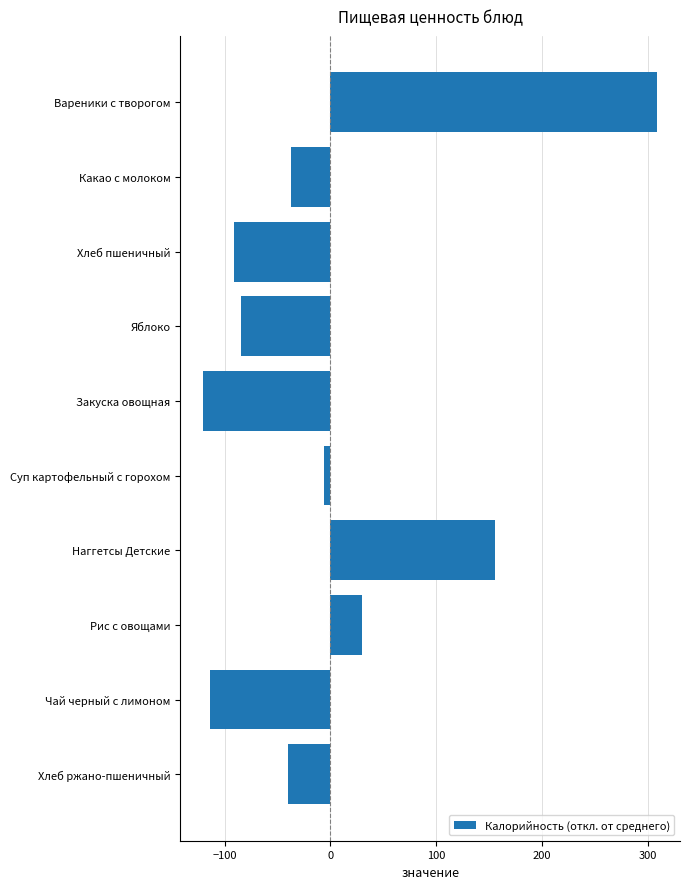

How many data points are less than -37?

6